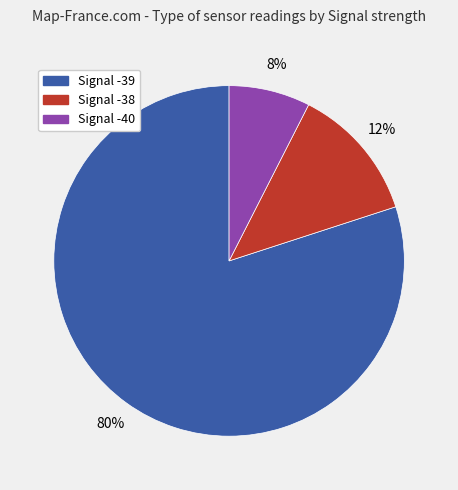

Is there a majority slice in this chart?

Yes